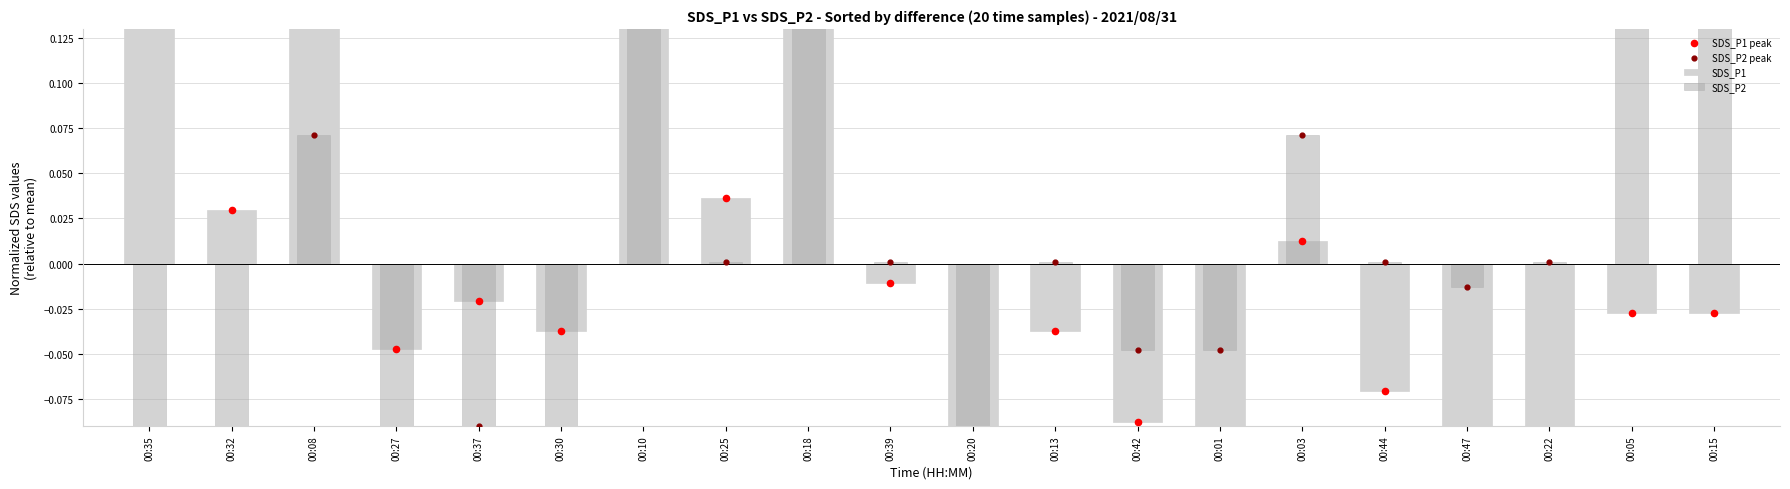

What is the total value across all series at 00:37?

-0.2